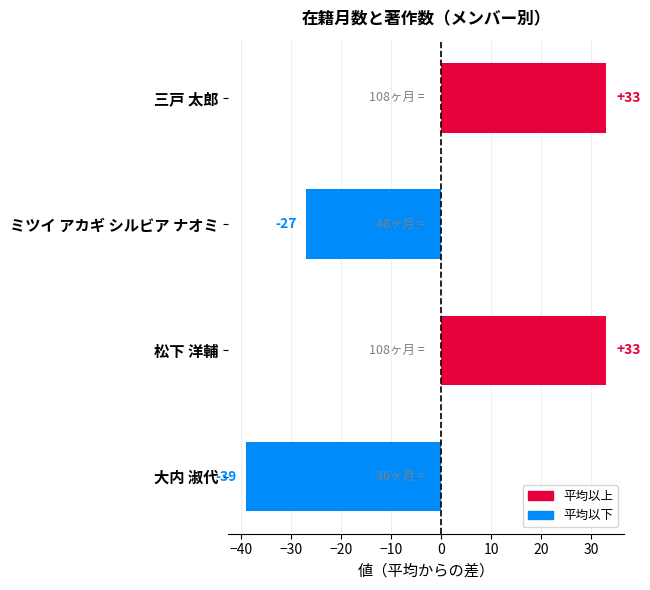

Is it true that the value at 大内 淑代 is -57?

False